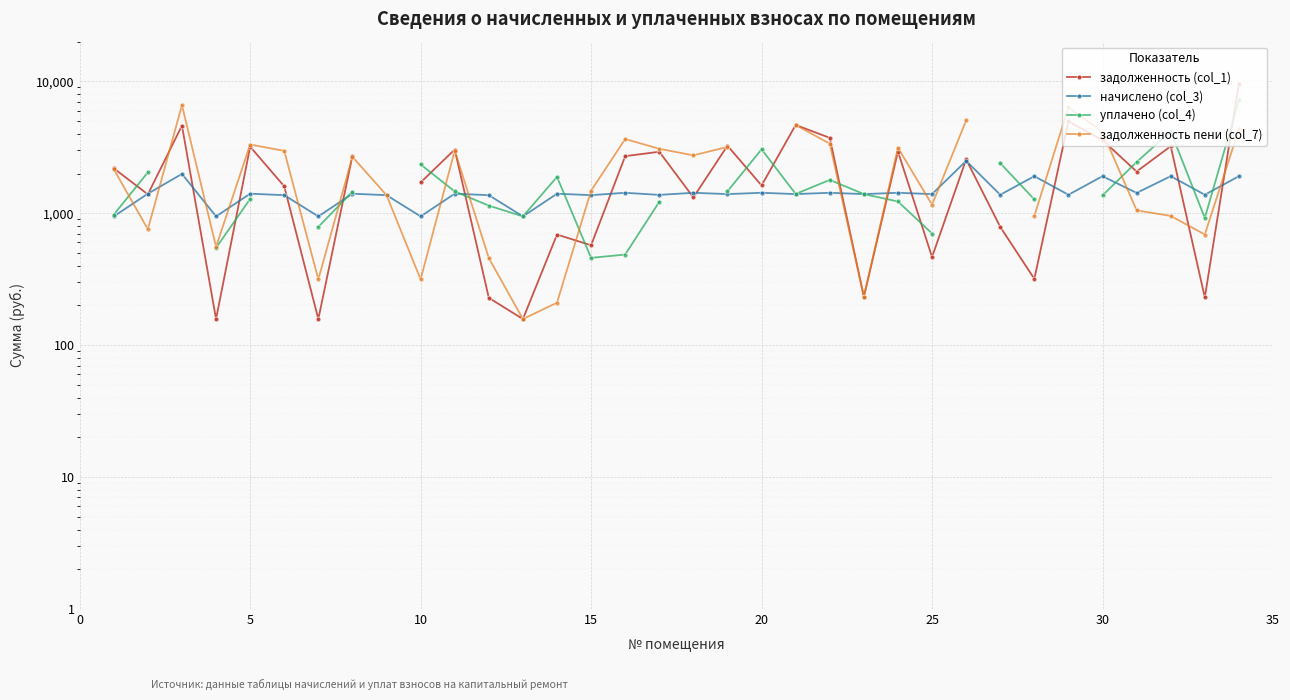

How many interior local peaks does the задолженность (col_1) series have?

11